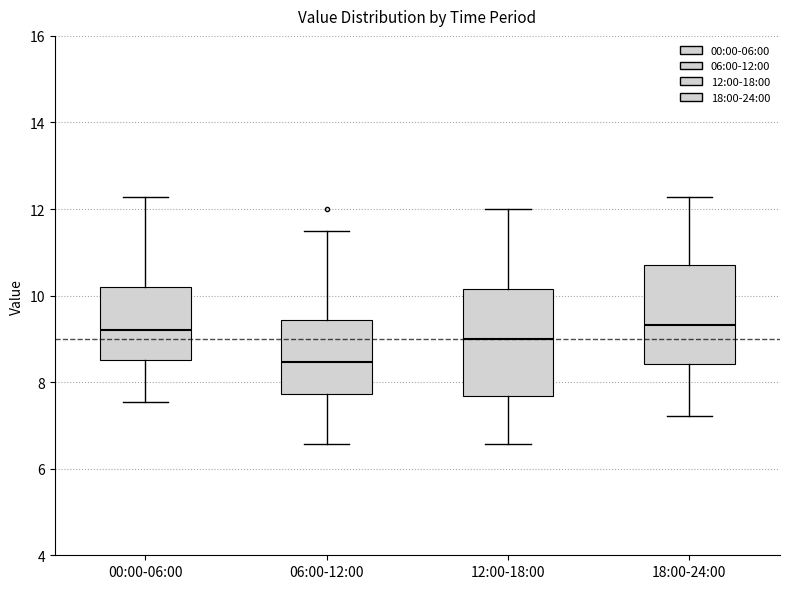

Which box has the lowest median line?

06:00-12:00